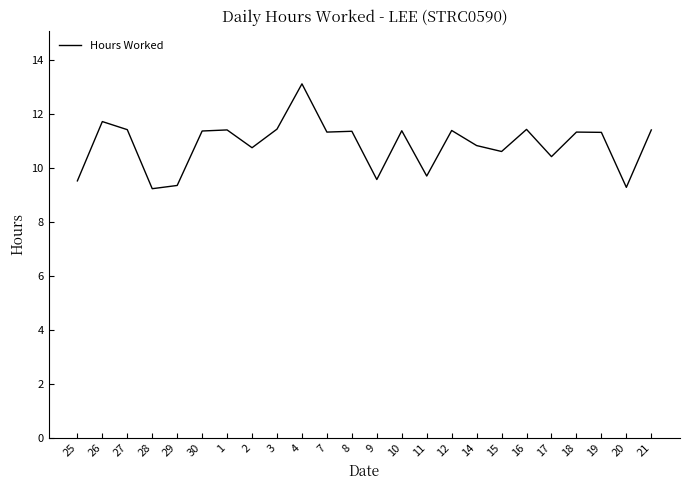

At which label does the data first exceed 11?

26